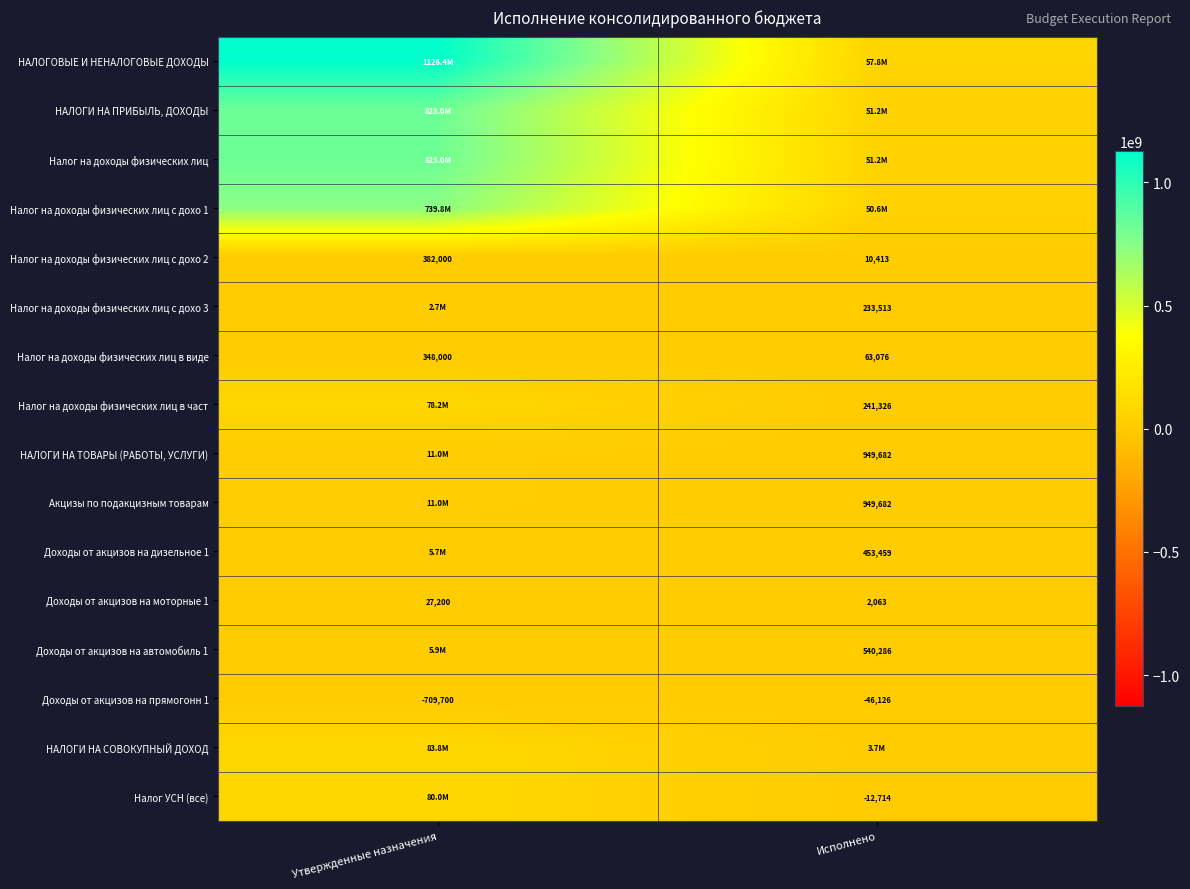

Which category has the highest value in the Доходы от акцизов на прямогонн 1 series?

Исполнено